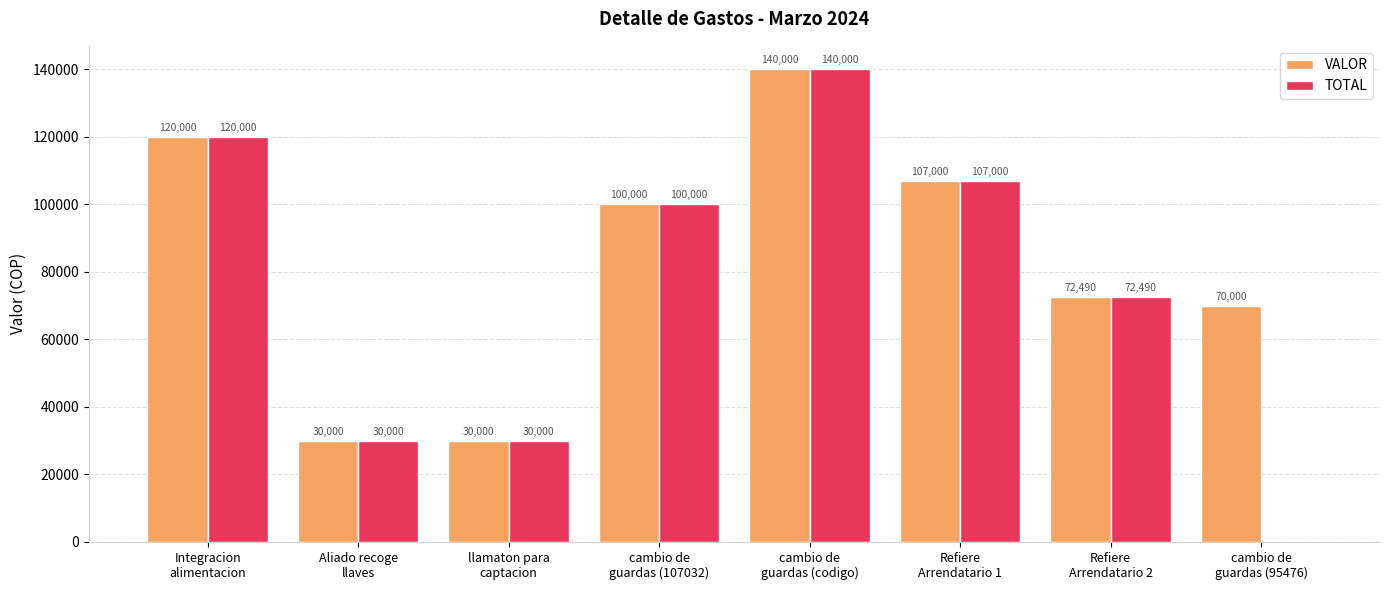

What is the maximum value for TOTAL?

140000